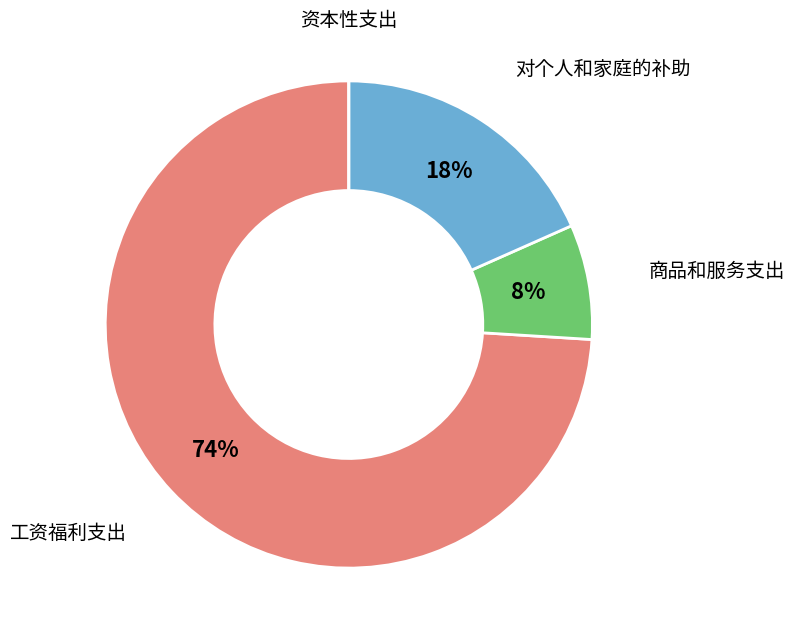

What percentage is the 工资福利支出 slice, to the nearest percent?

74%